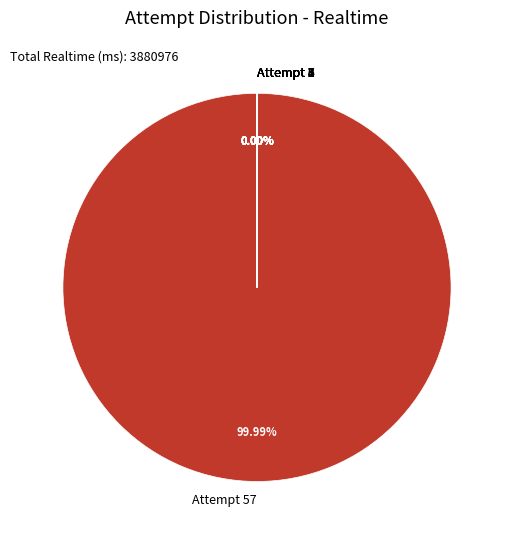

How many slices are in this pie chart?

8